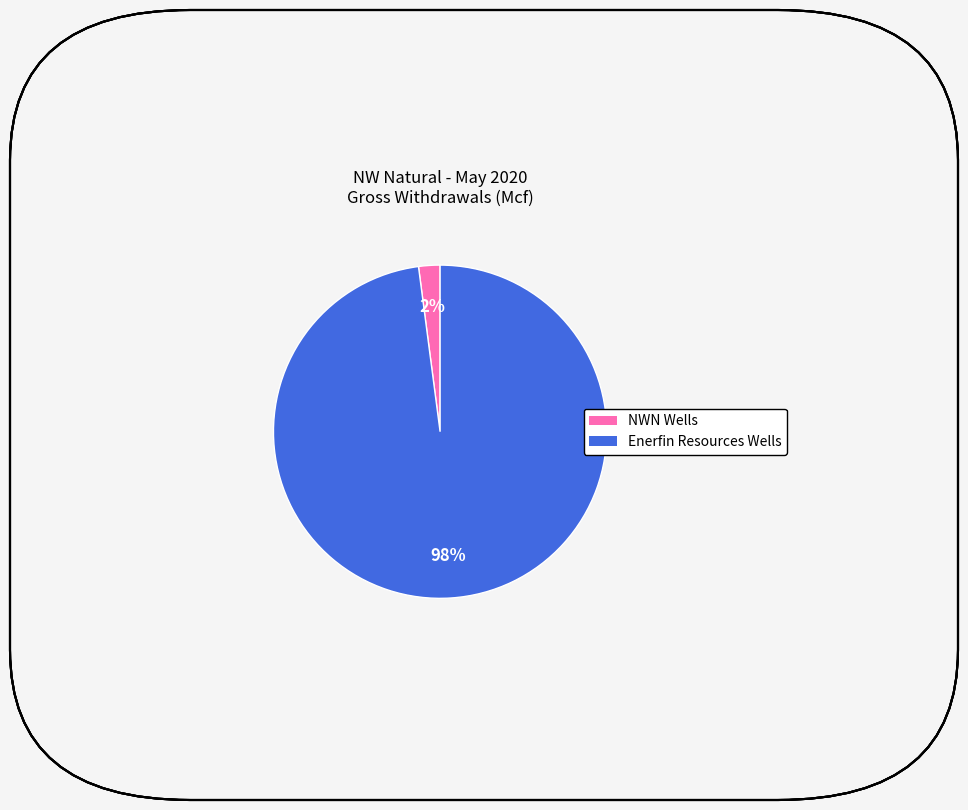

Rank the categories by value from lowest to highest.

NWN Wells, Enerfin Resources Wells